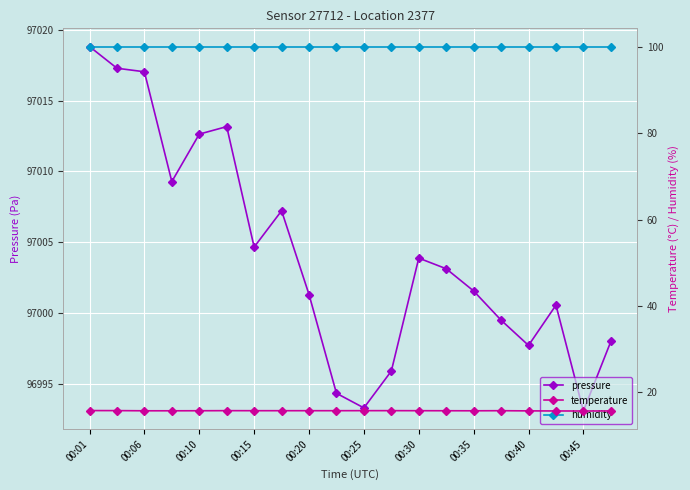

What is the sum of all temperature values?

315.6